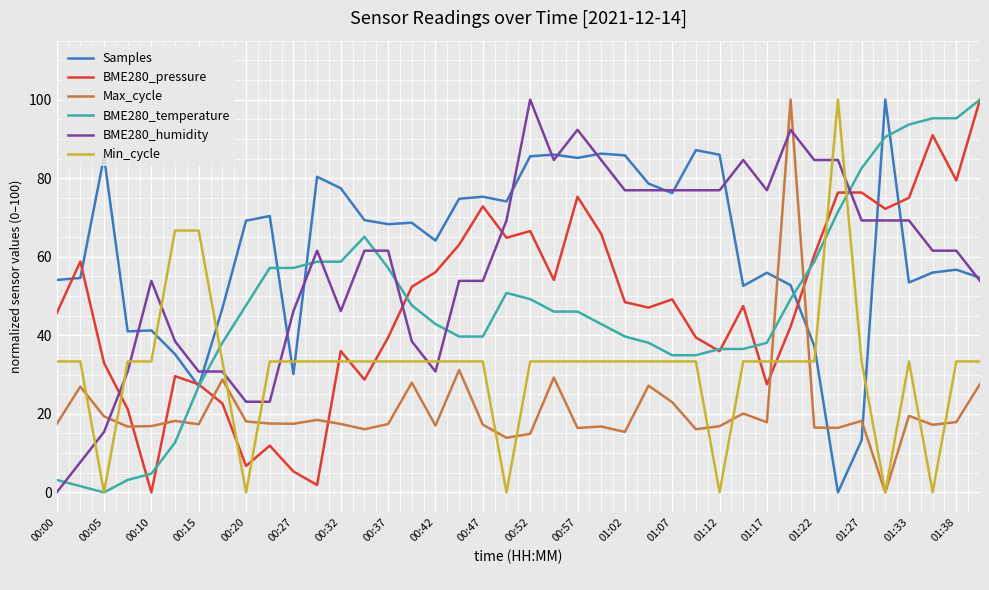

What is the highest value of the BME280_humidity series?

100.0